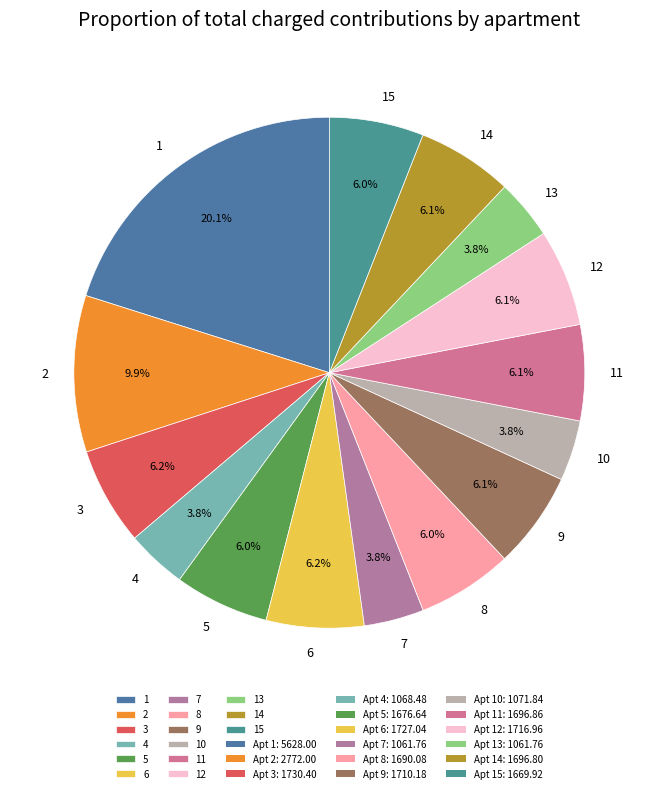

Approximately how many times larger is the value at 12 compared to 4?

1.6